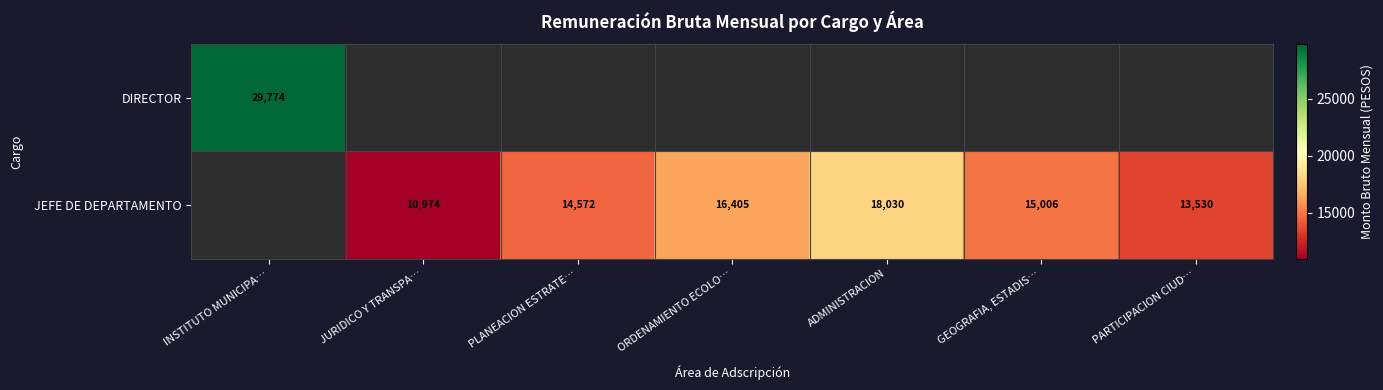

Is it true that JEFE DE DEPARTAMENTO equals 24020.6 at PLANEACION ESTRATE…?

False